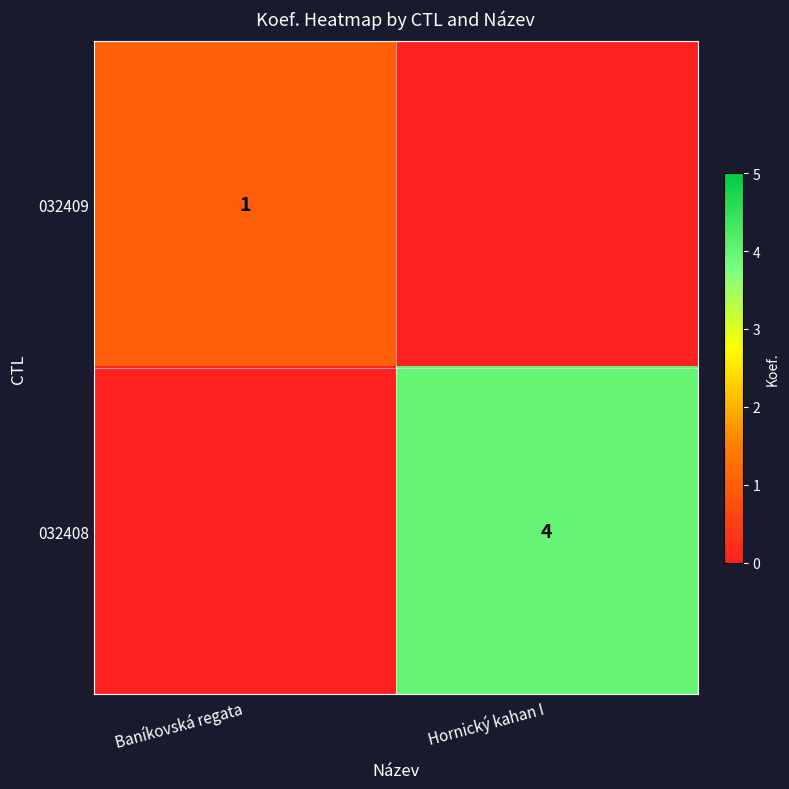

Is the value of 032408 at Hornický kahan I greater than the value of 032409 at Baníkovská regata?

Yes